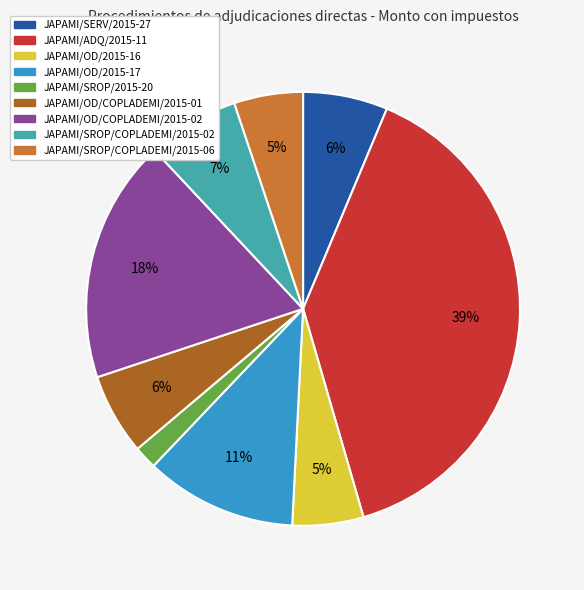

How many segments does this pie chart have?

9